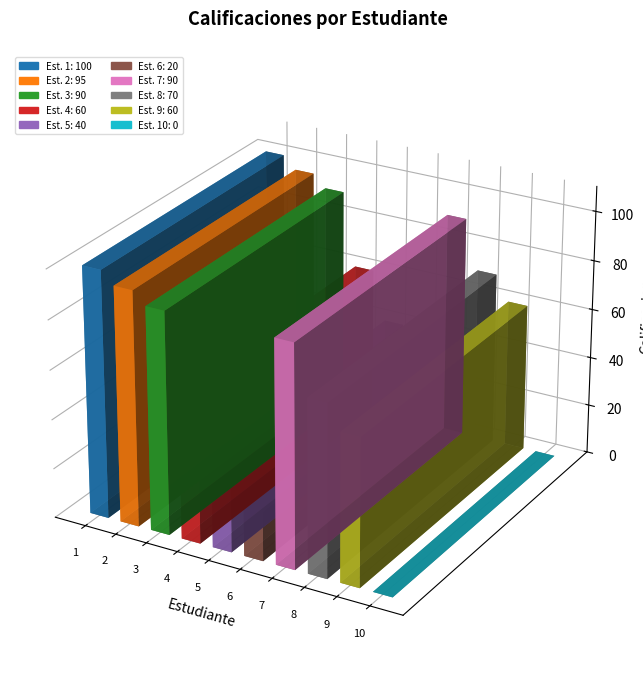

Which label corresponds to the smallest value in the chart?

10